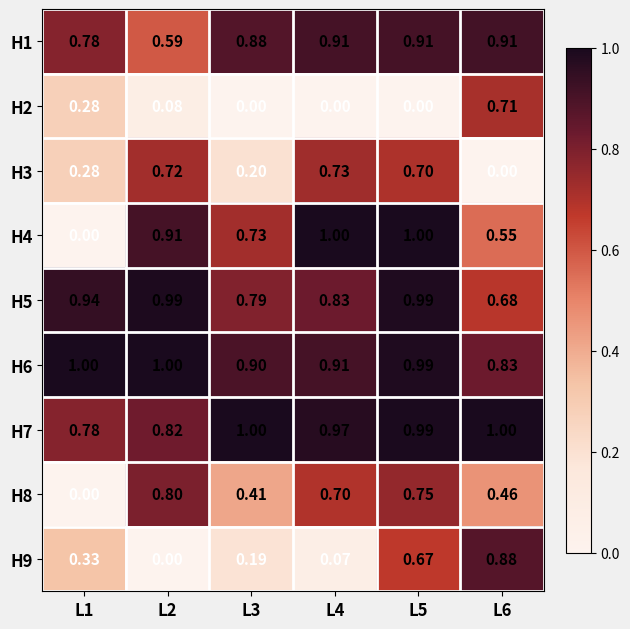

Which series has the widest spread of values?

H4